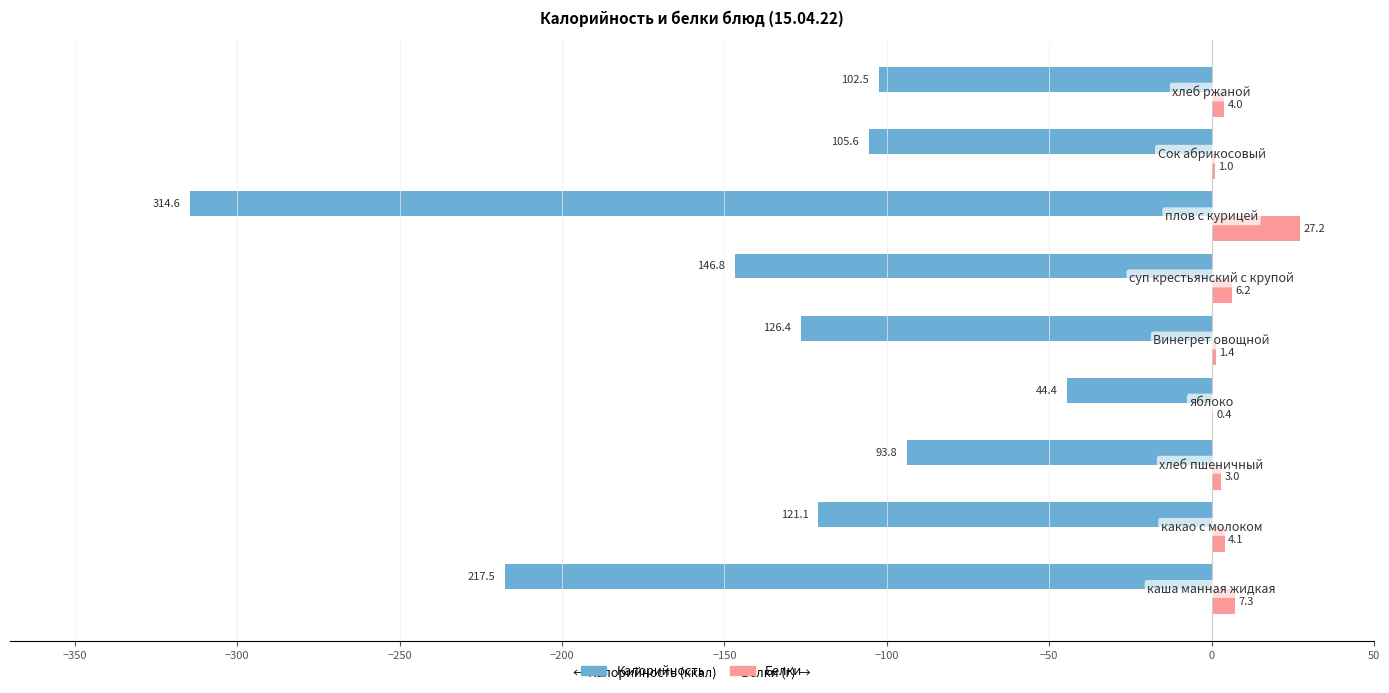

What is the greatest value displayed?

27.2